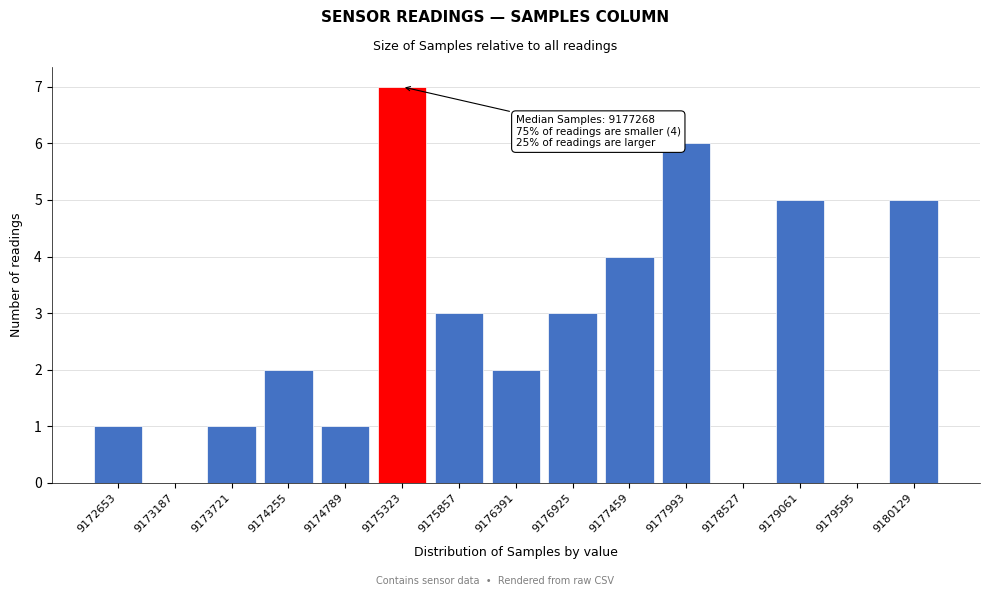

Reading left to right, extract all data points from this chart.

9172653=1	9173187=0	9173721=1	9174255=2	9174789=1	9175323=7	9175857=3	9176391=2	9176925=3	9177459=4	9177993=6	9178527=0	9179061=5	9179595=0	9180129=5